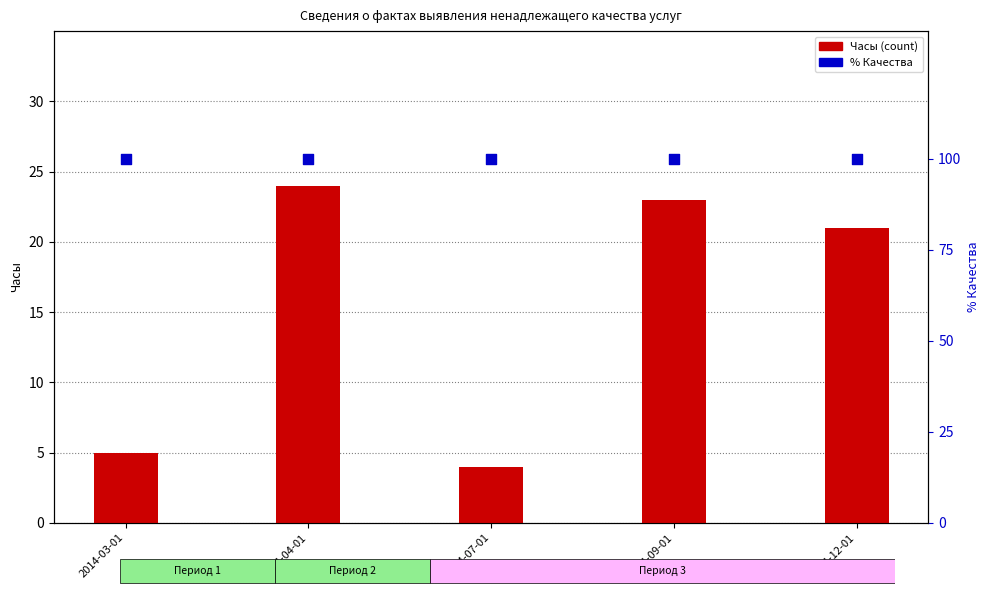

Which series has the widest spread of Y values?

Часы (Канализация)